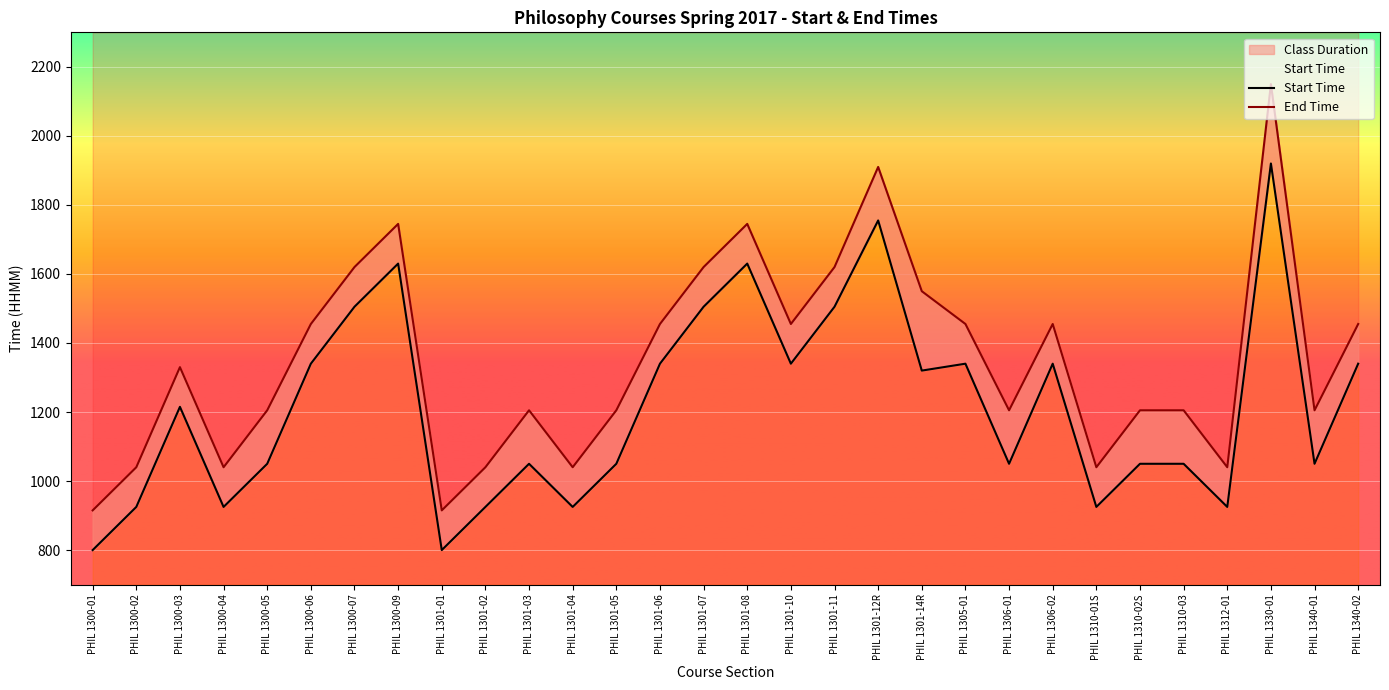

True or false: Start Time has a value of 571 at PHIL 1340-01.

False